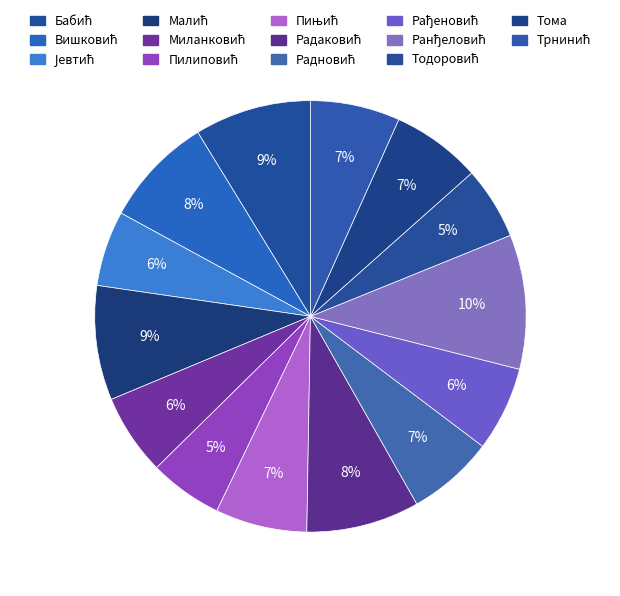

The Бабић slice represents 9% of the pie. True or false?

True